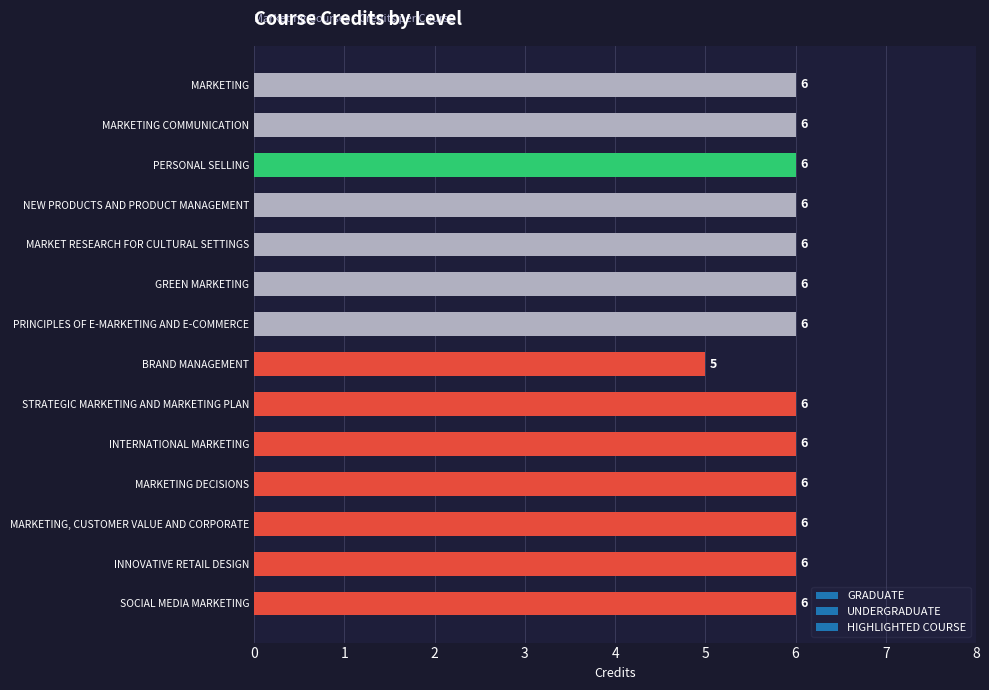

What is the sum of all values?

83